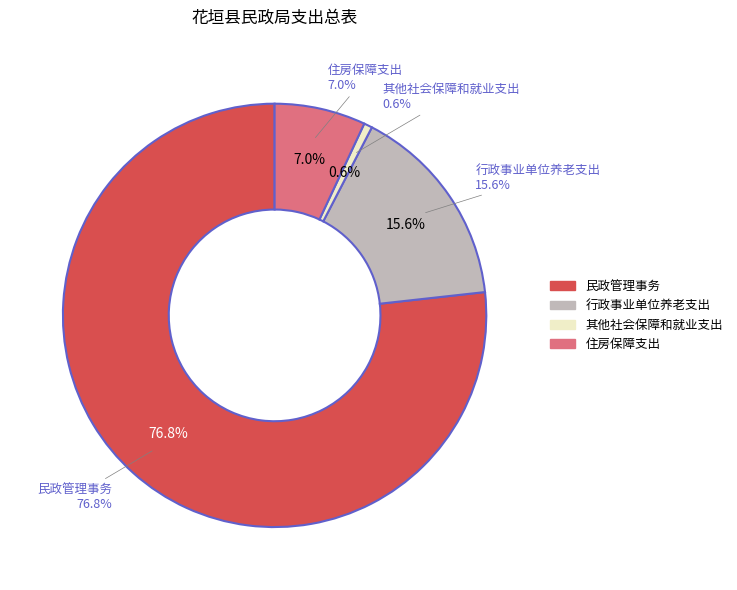

To the nearest percent, what is the average slice percentage?

25%